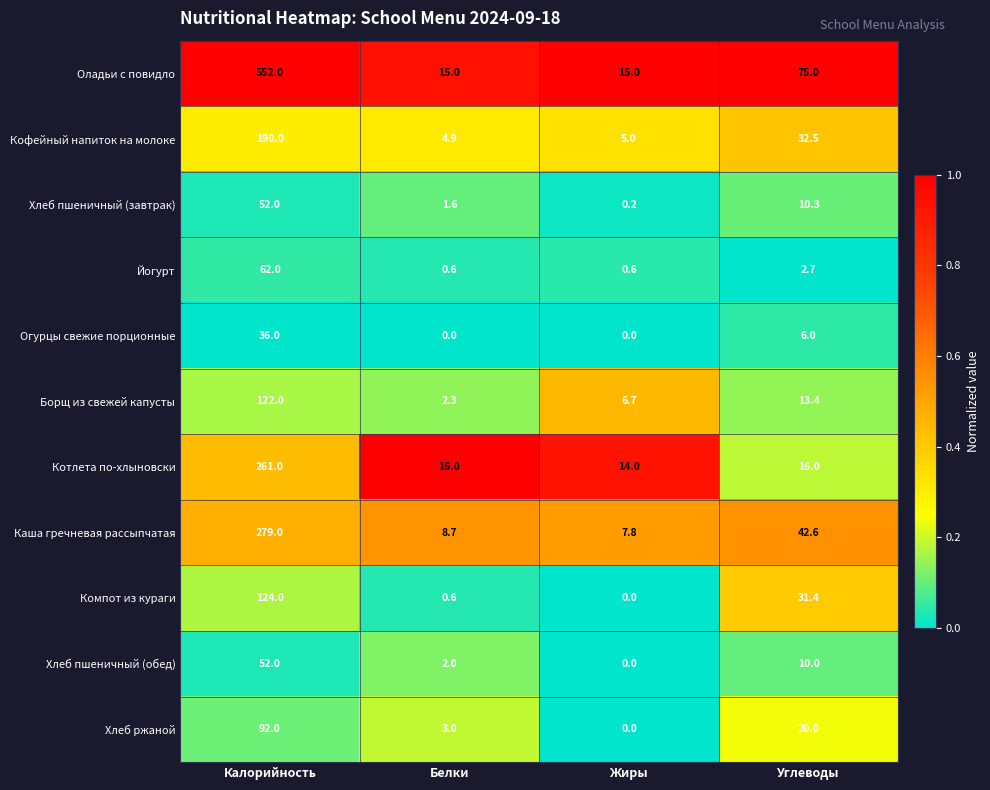

Is it true that Хлеб ржаной equals 0.0 at Жиры?

True